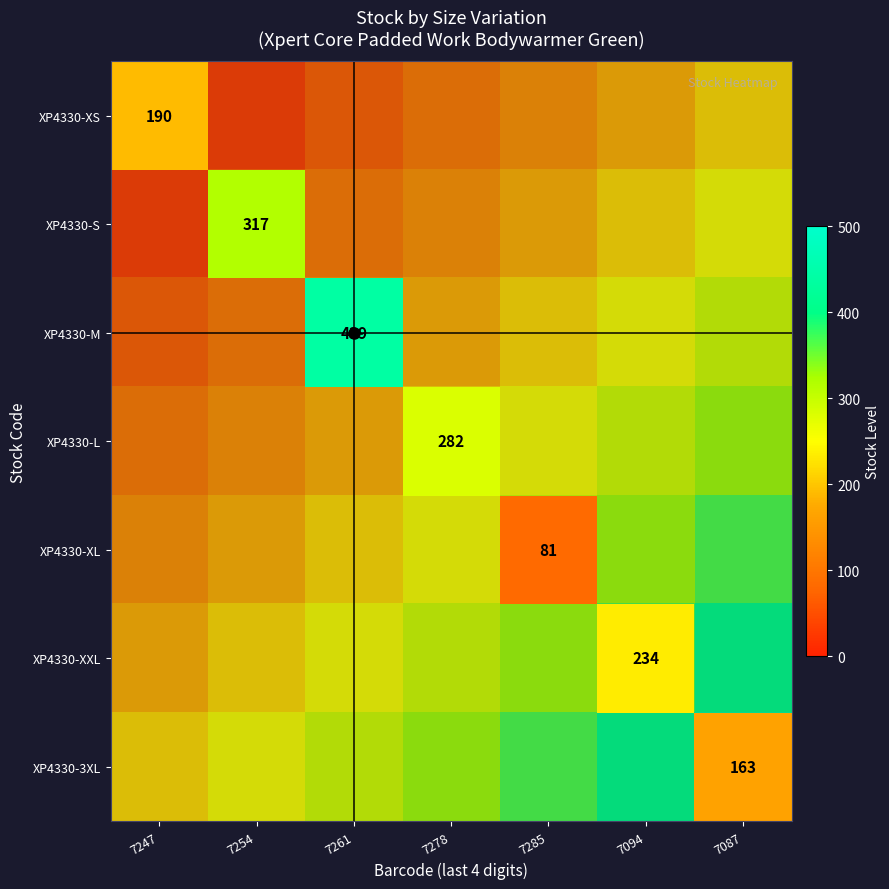

List the series in order of their overall mean, lowest first.

XP4330-XS, XP4330-S, XP4330-M, XP4330-L, XP4330-XL, XP4330-XXL, XP4330-3XL